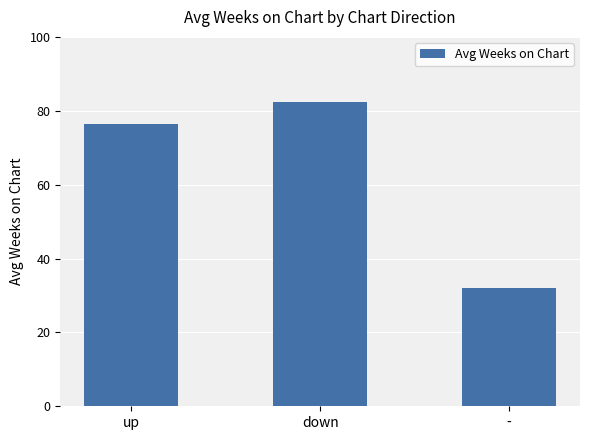

True or false: the data shows 76.5 at up.

True